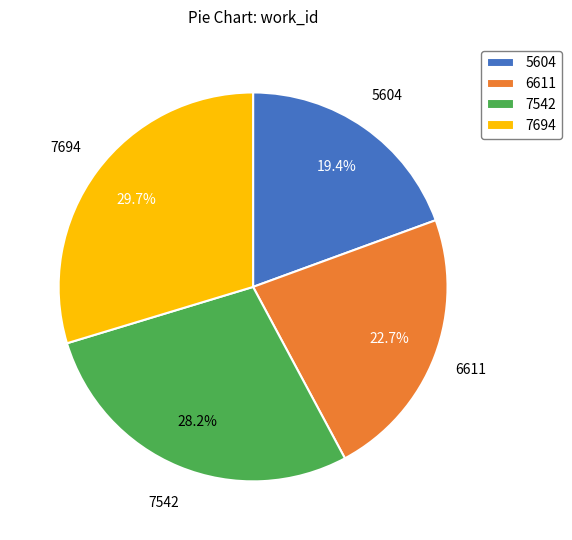

To the nearest percent, what portion does 7694 represent?

30%